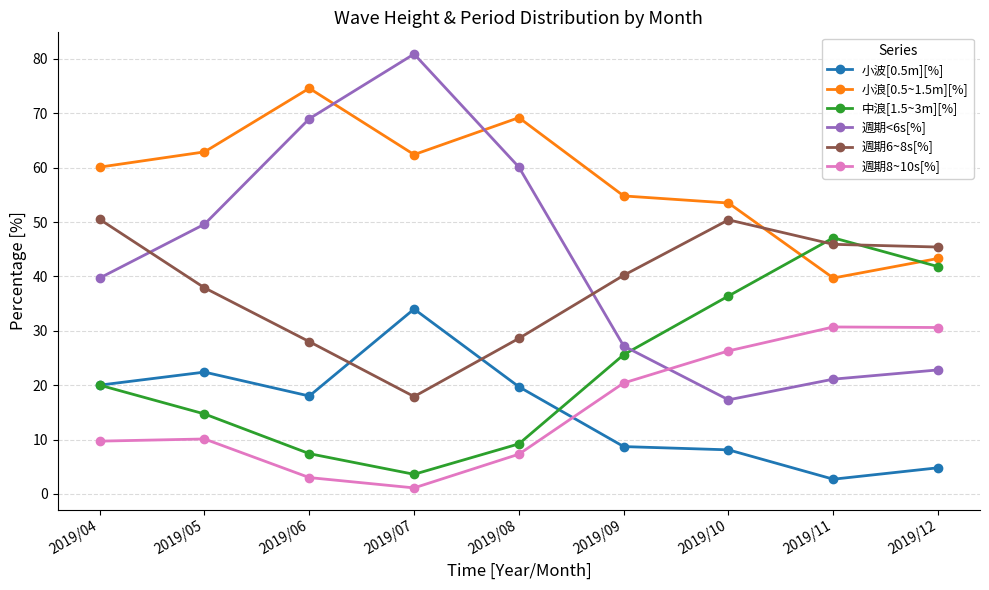

Where does the 小浪[0.5~1.5m][%] series first go above 60?

2019/04